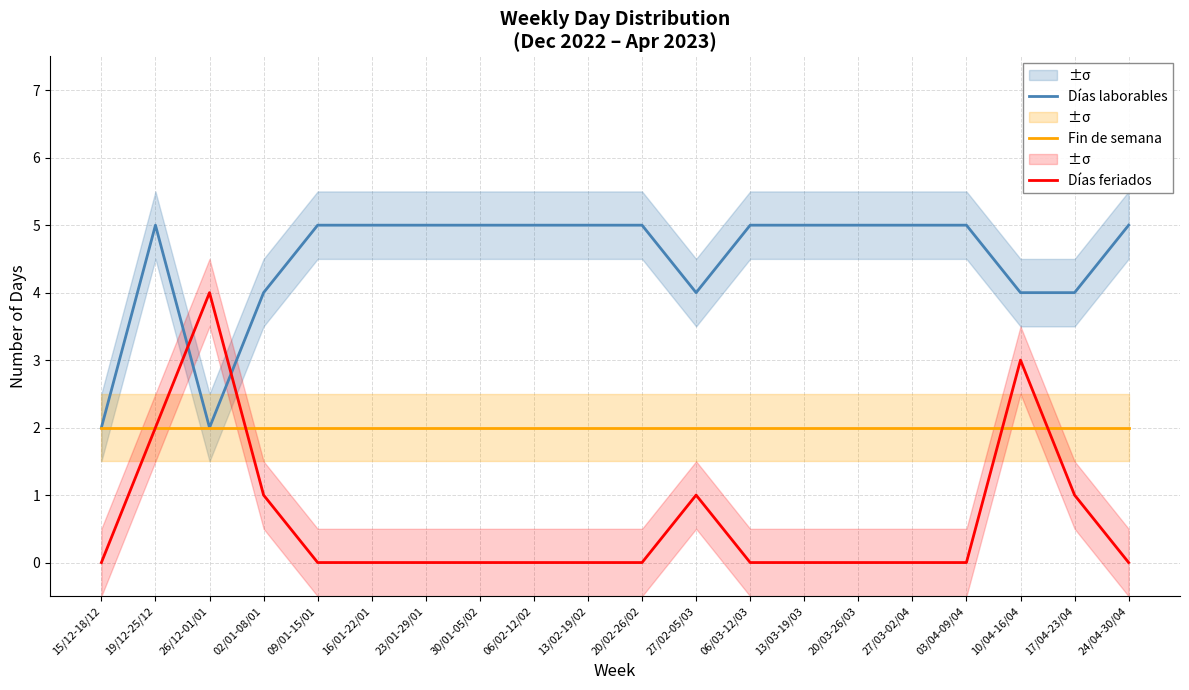

What are all the series names shown in the legend?

Días laborables, Fin de semana, Días feriados